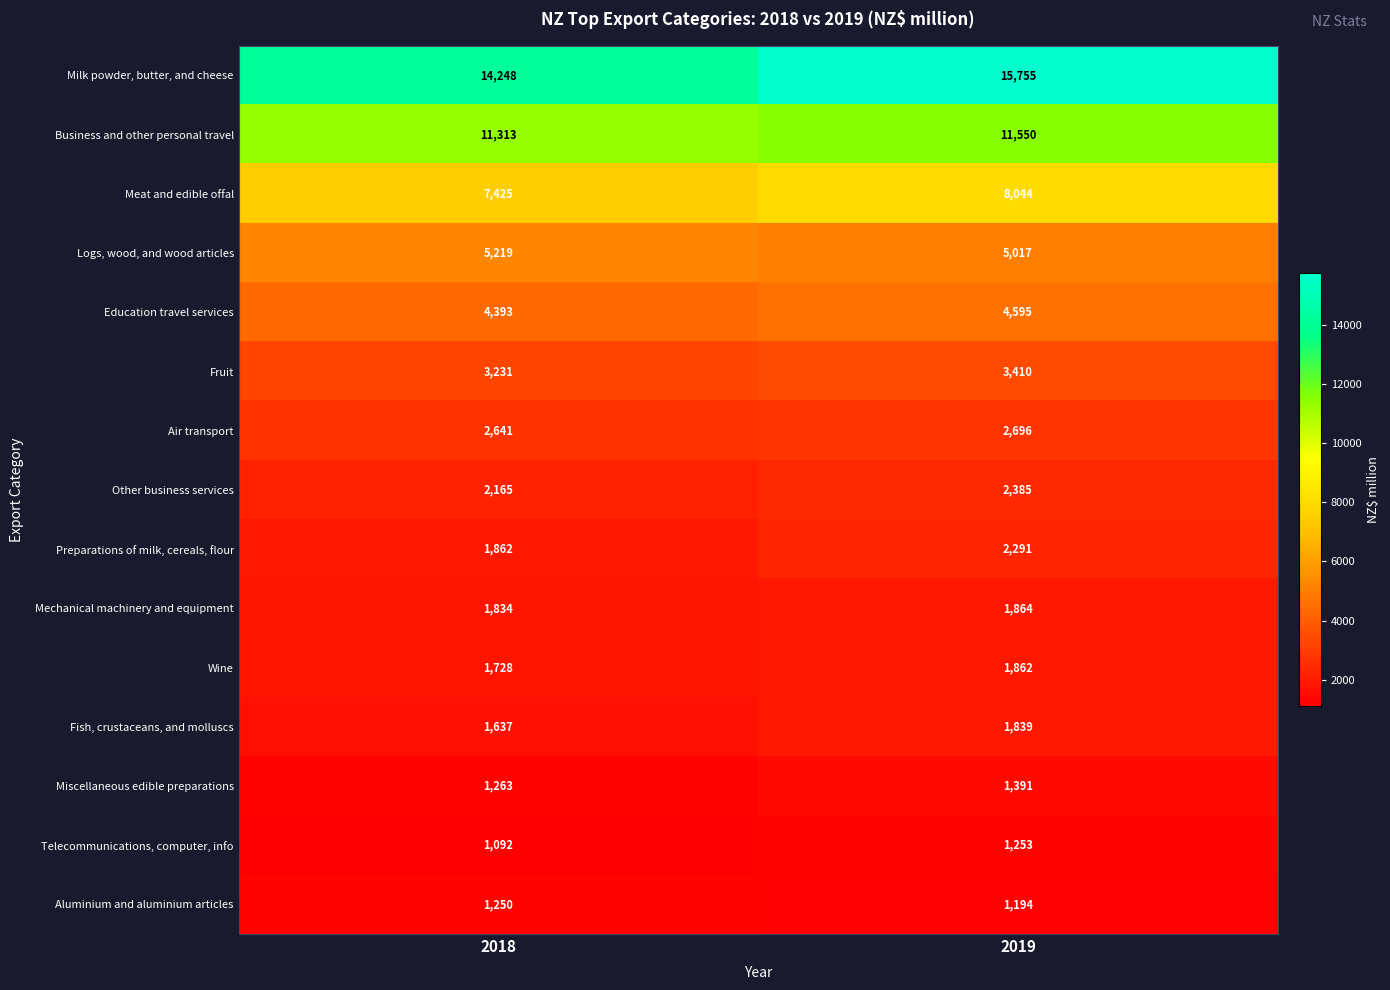

Which series has the largest total across all categories?

Milk powder, butter, and cheese